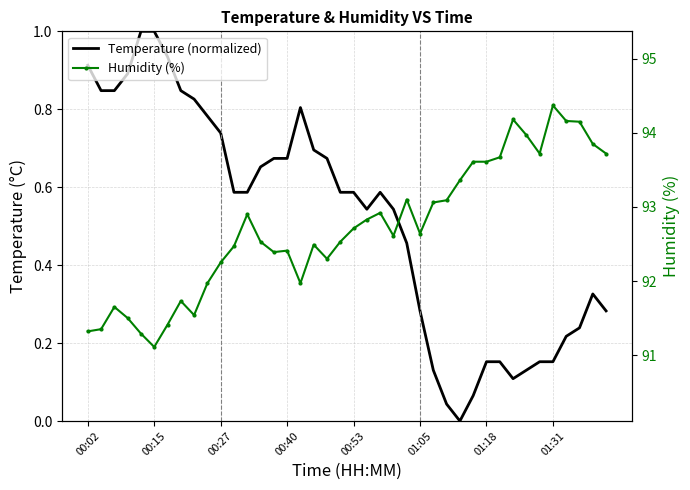

Where is the first local minimum for Temperature (normalized)?

21